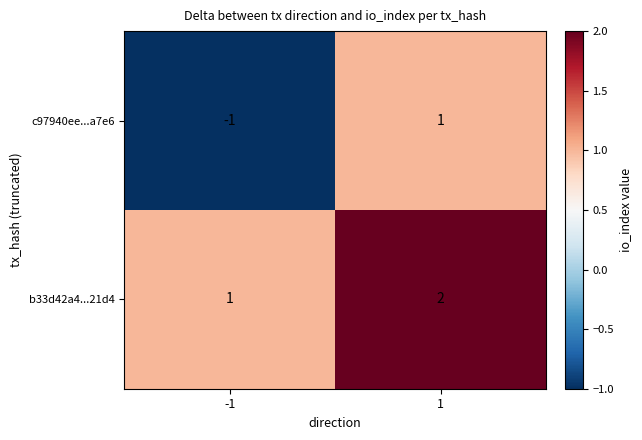

Which label corresponds to the largest value in the chart?

1